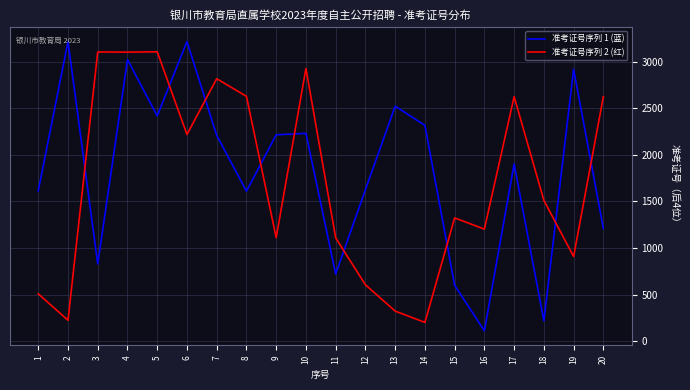

What value does the 准考证号序列 2 (红) series have at 5?

3105